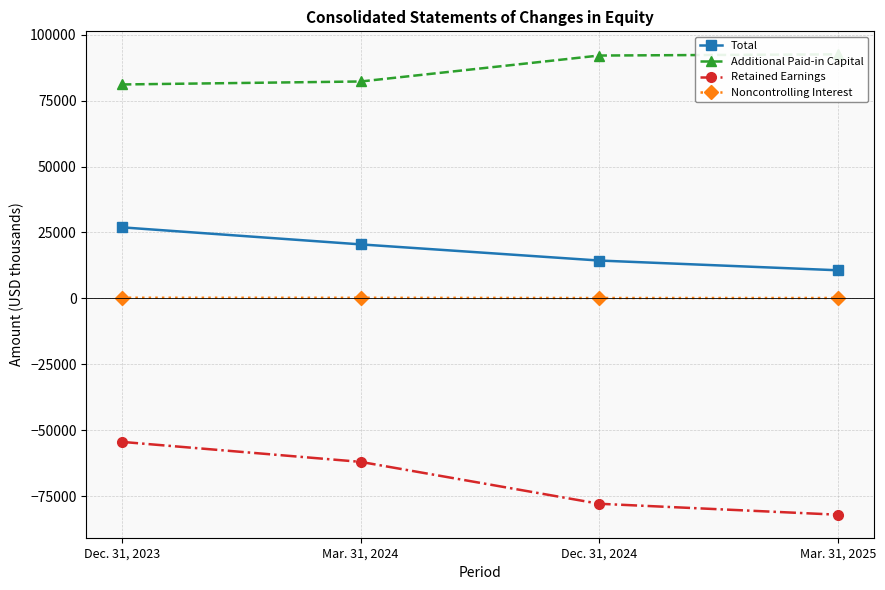

Which series has the largest range (max minus min)?

Retained Earnings